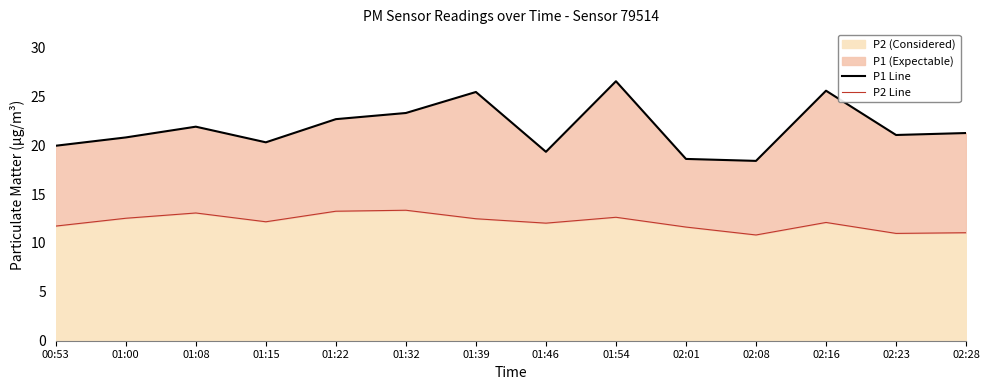

How many lines are shown in the chart?

2